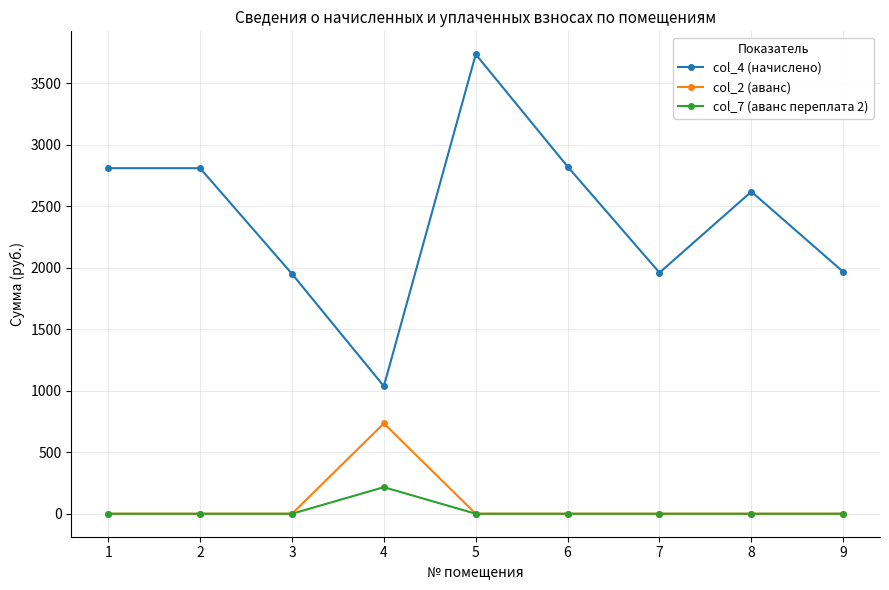

The value of col_7 (аванс переплата 2) at 2 is 132.1. True or false?

False